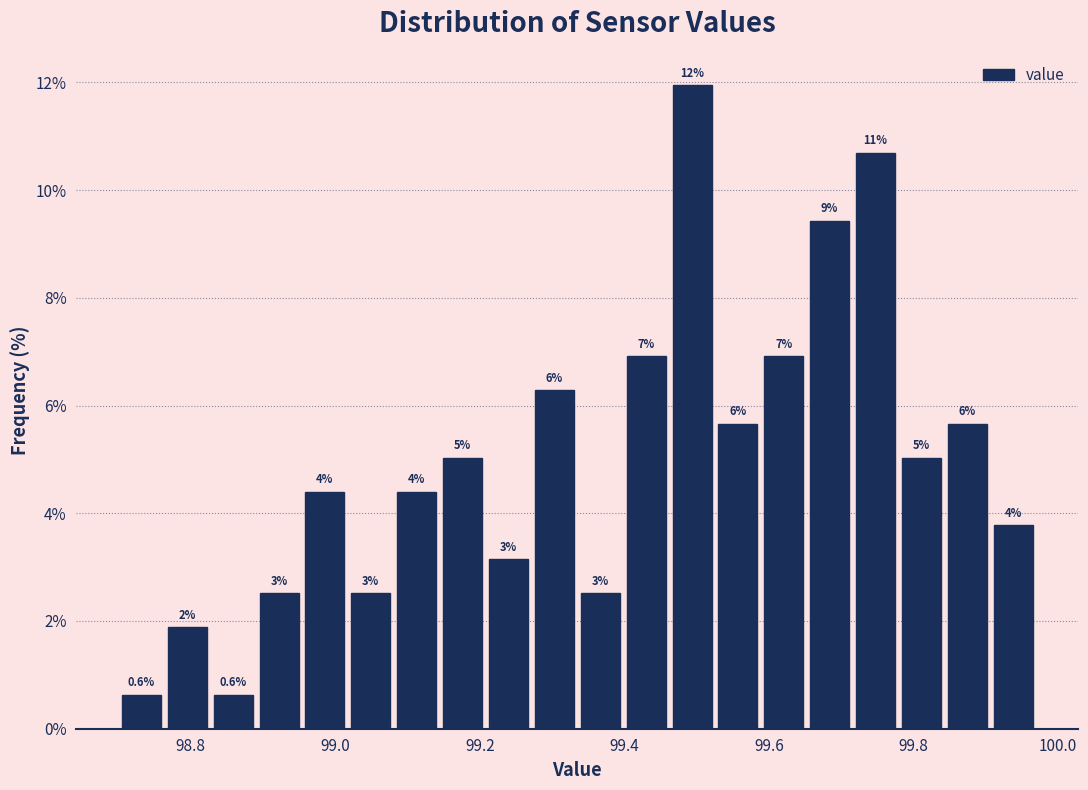

Around what value on the x-axis is the tallest bar? Give the approximate position of its centre, as read against the axis.

99.50